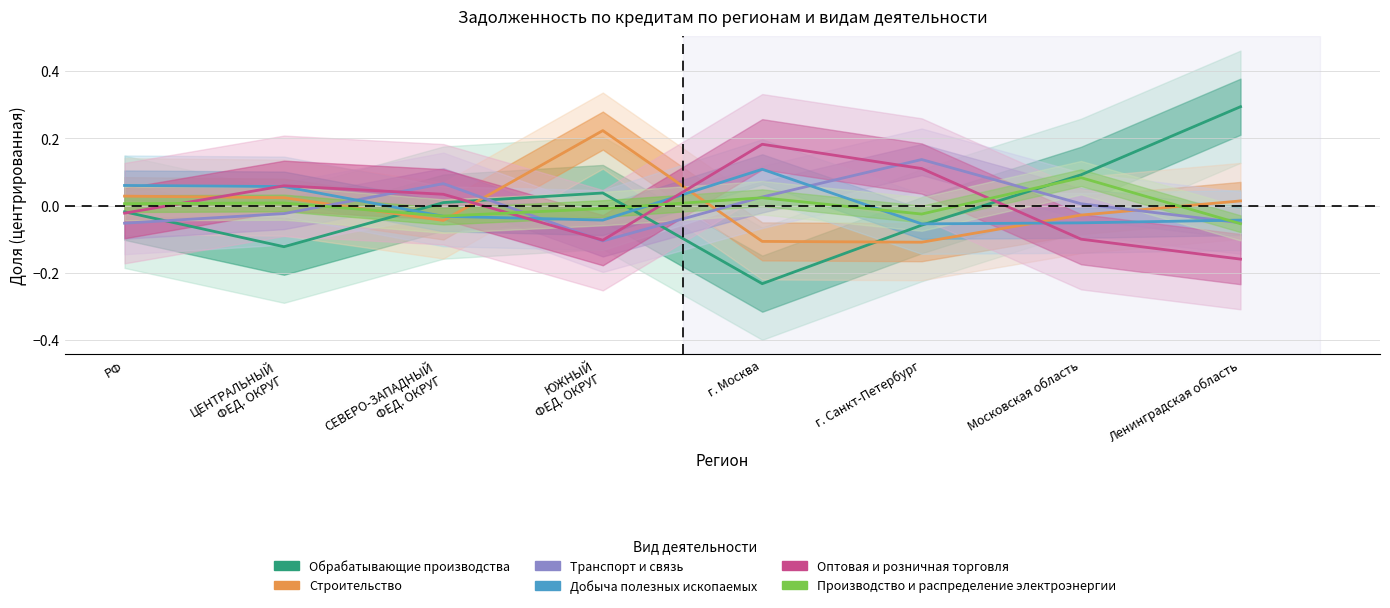

What is the label of the 2nd point from the right?

Московская область